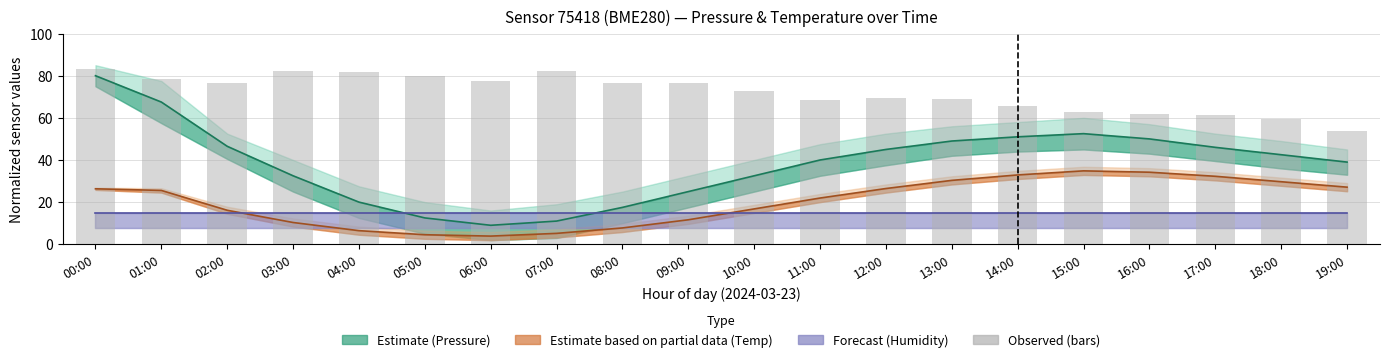

What is the label of the 6th bar from the left?

05:00